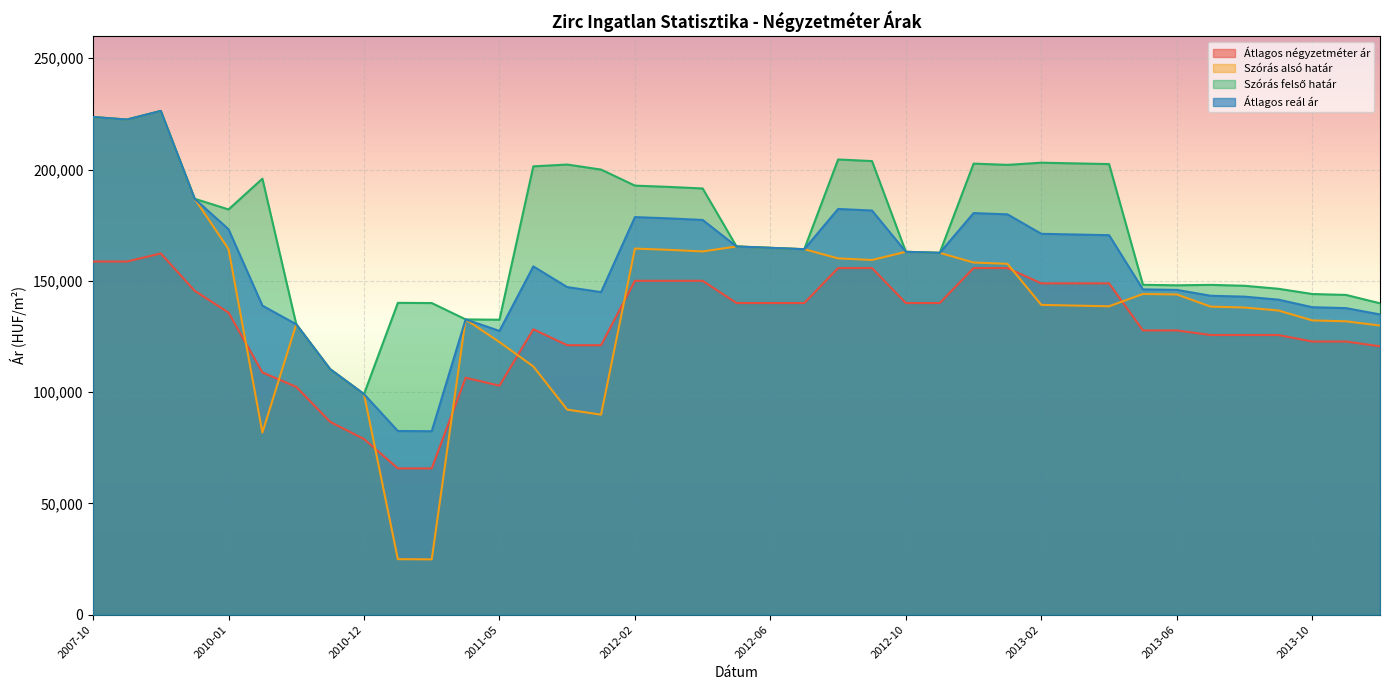

The value of Szórás felső határ at 2013-03 is 354651. True or false?

False